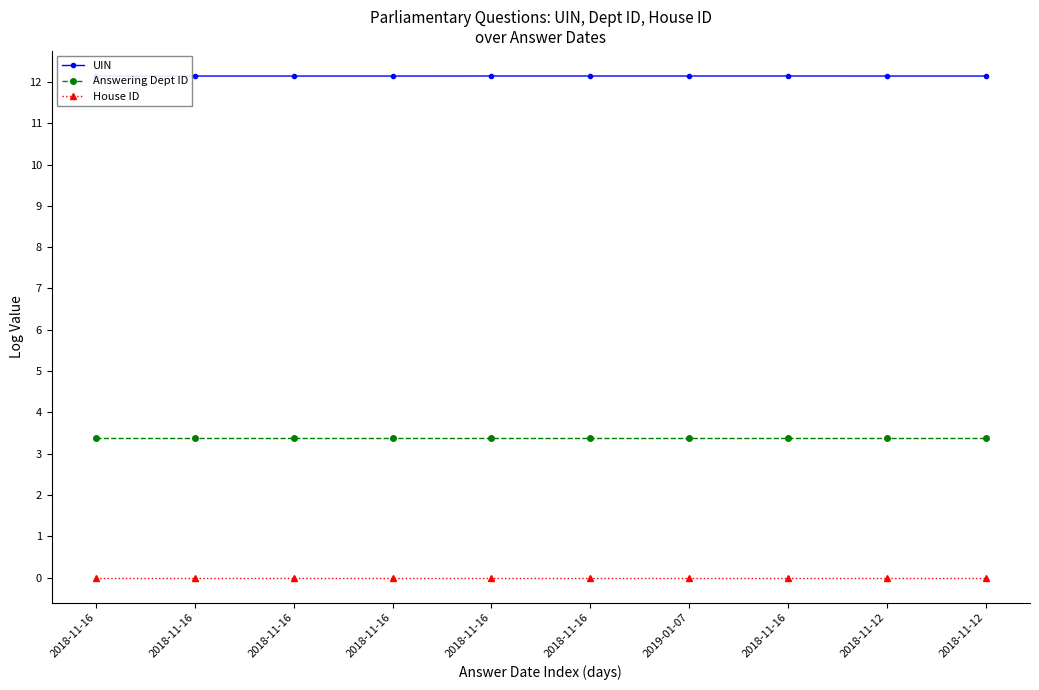

How many interior local peaks does the UIN series have?

1